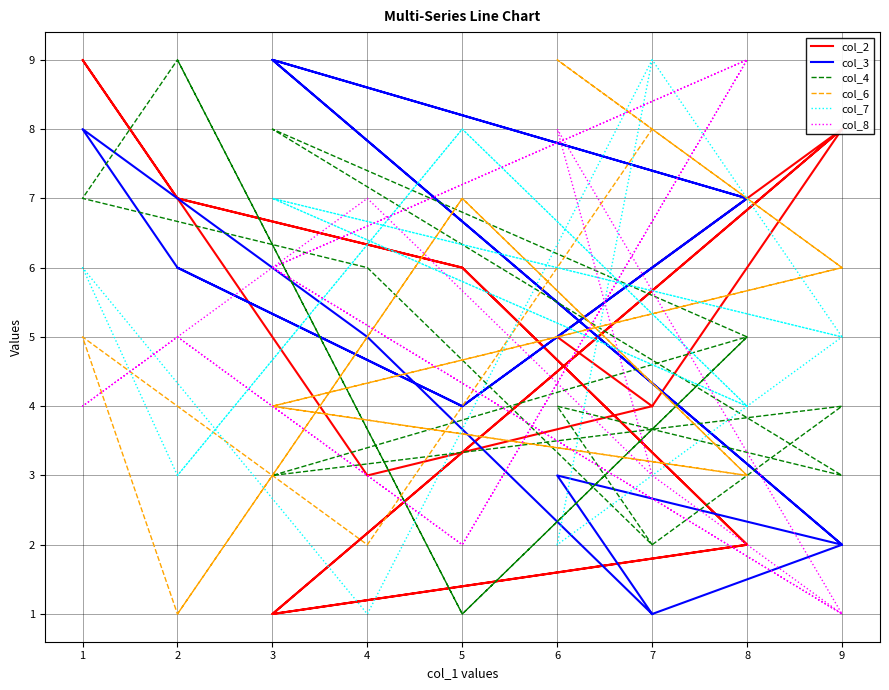

Rank the series at 3 from lowest to highest value.

col_2, col_4, col_6, col_8, col_7, col_3